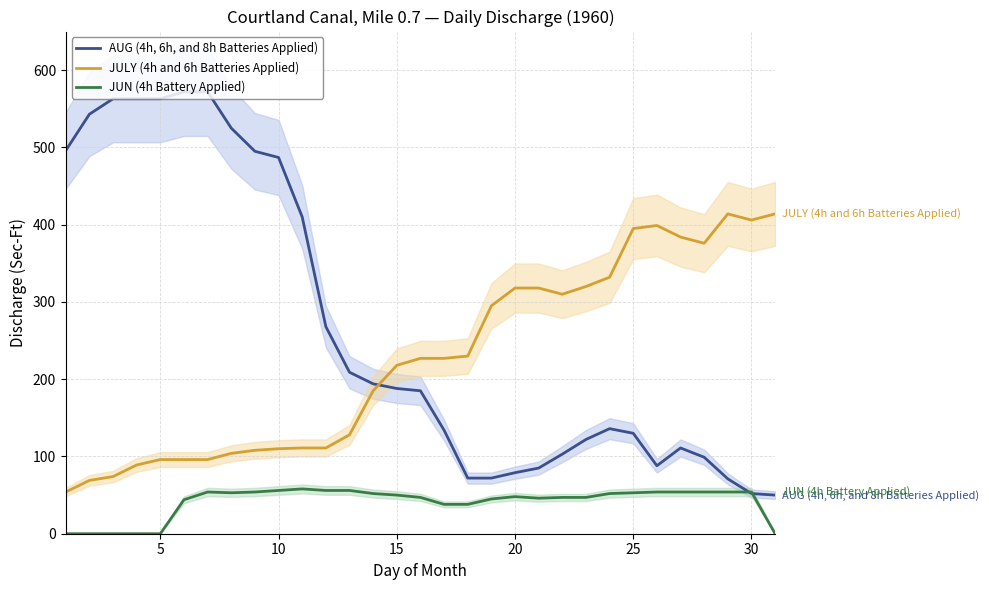

The value of AUG (4h, 6h, and 8h Batteries Applied) at 10 is 222. True or false?

False